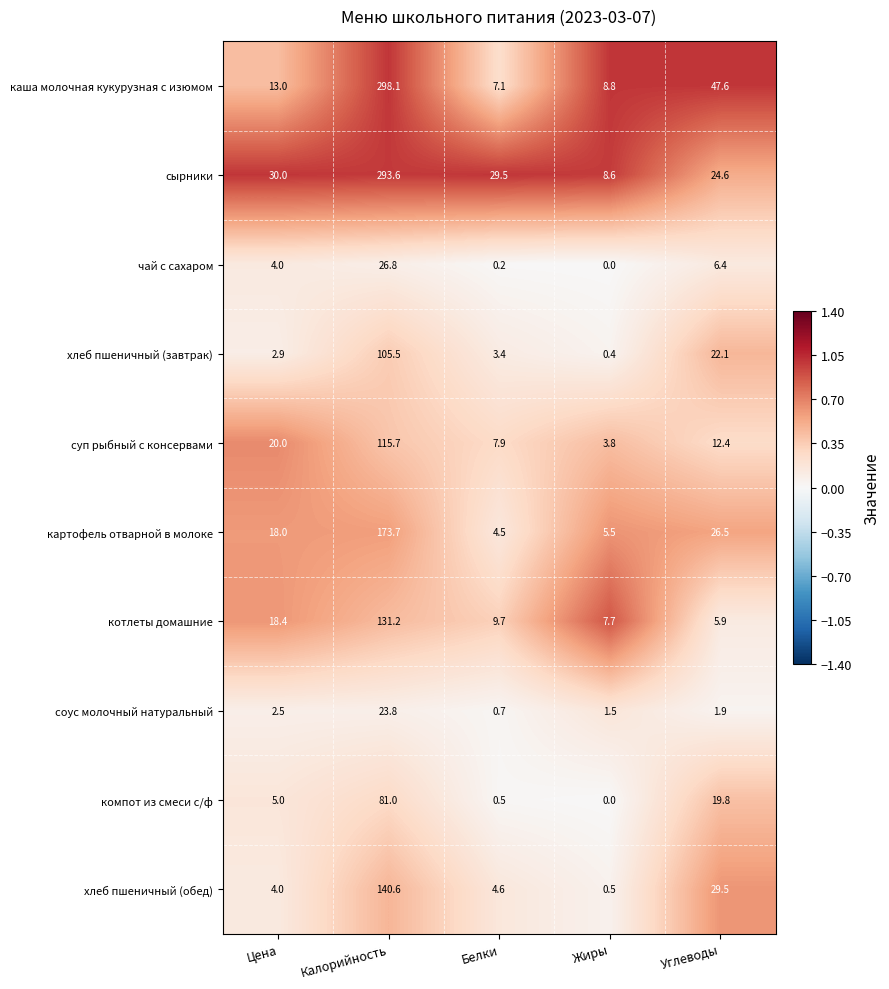

How many categories are shown in the chart?

5